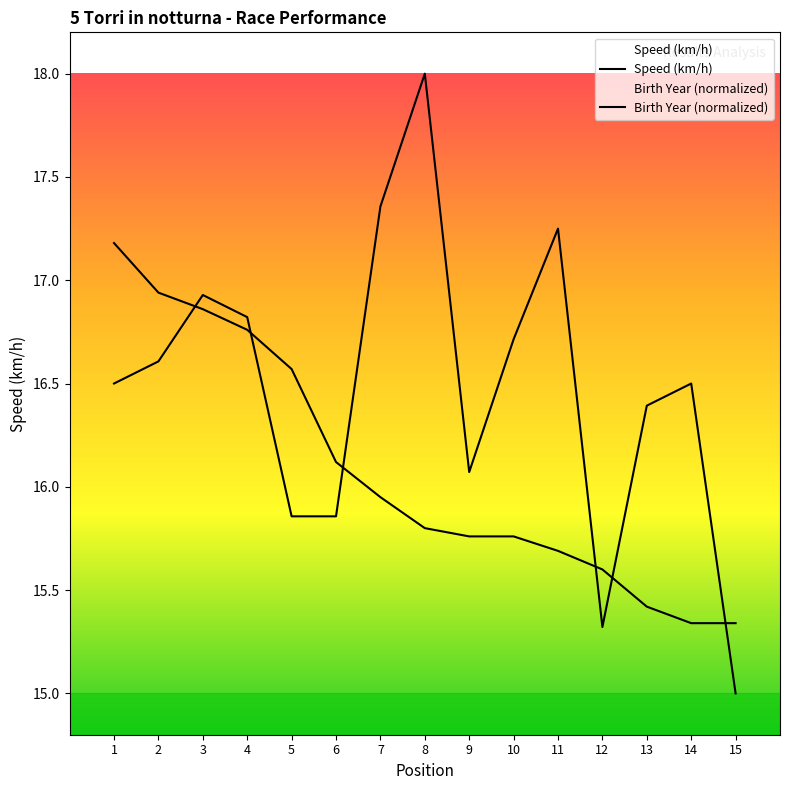

Rank the series at 2 from lowest to highest value.

Birth Year, Speed (km/h)